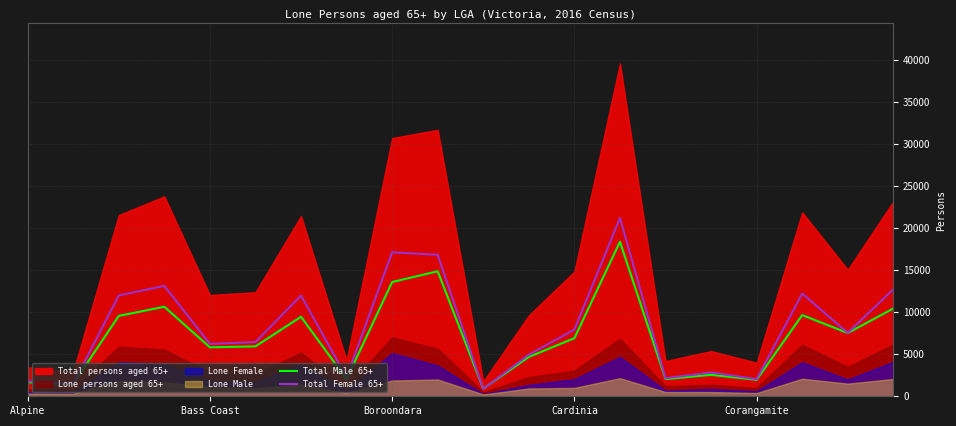

The value of Total Male 65+ at 18 is 7520. True or false?

True